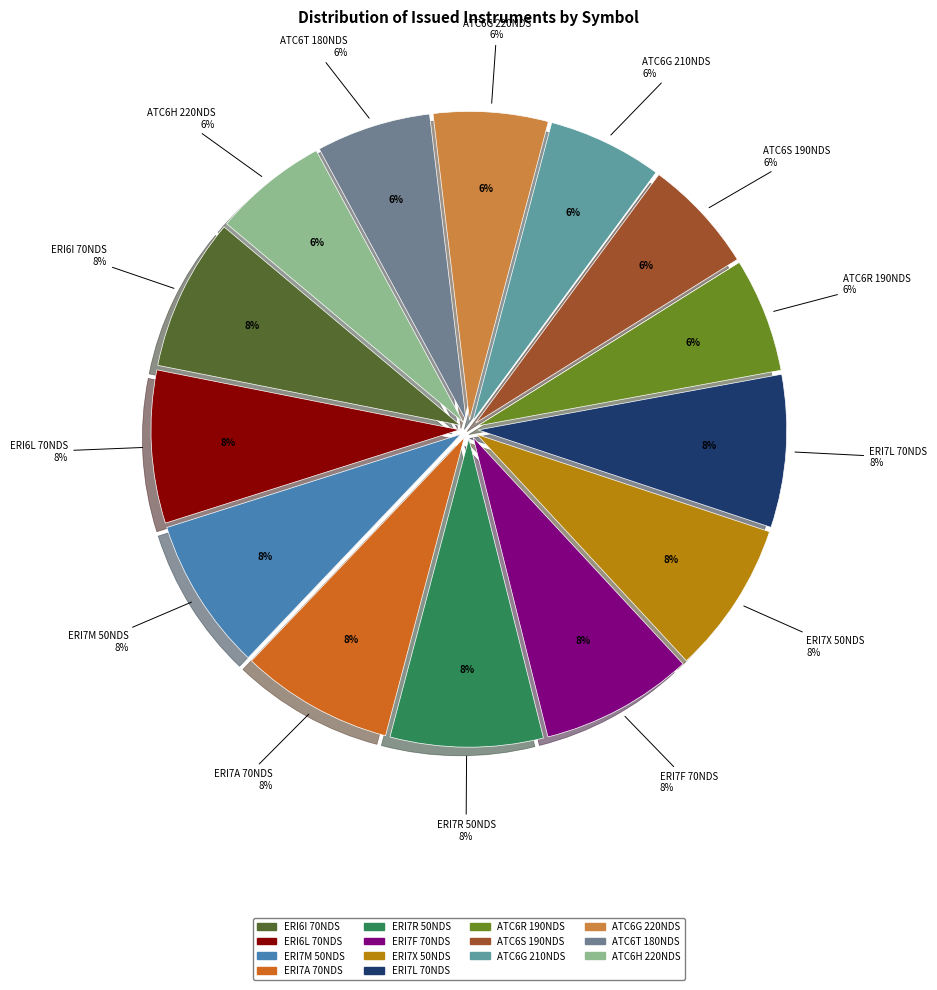

The ATC6G 220NDS slice represents 1% of the pie. True or false?

False